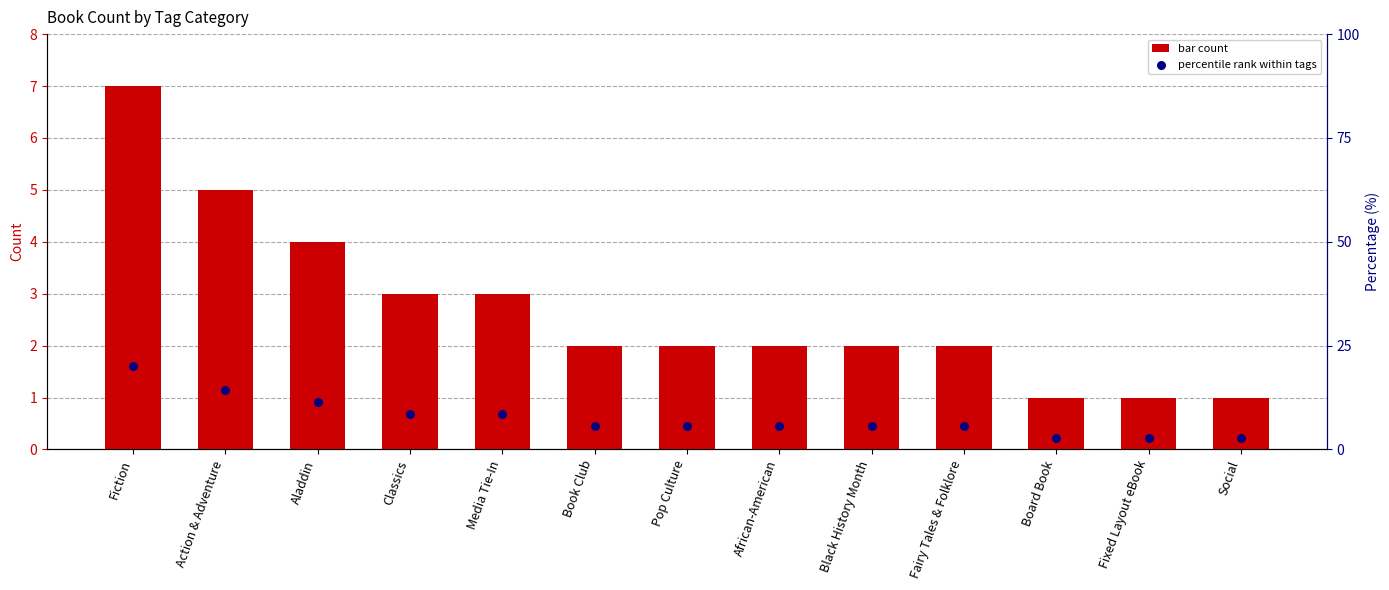

At which category is the sum across all series the highest?

Fiction